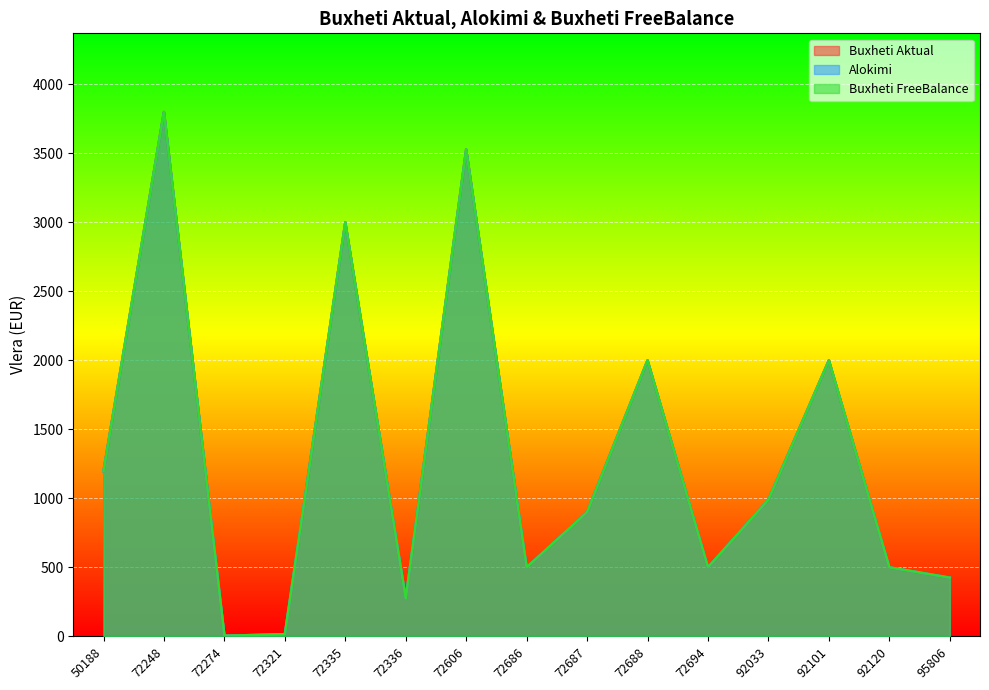

Rank the categories by Alokimi value from highest to lowest.

72248, 72606, 72335, 72688, 92101, 50188, 92033, 72687, 72686, 72694, 92120, 95806, 72336, 72321, 72274